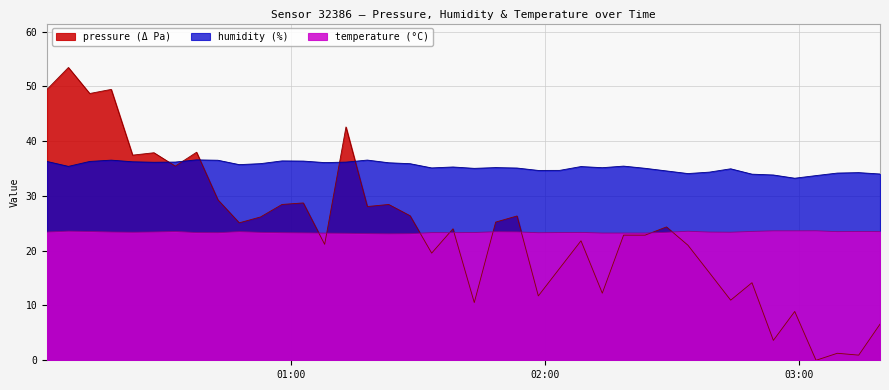

What is the difference between the maximum and minimum values in the humidity series?

3.4